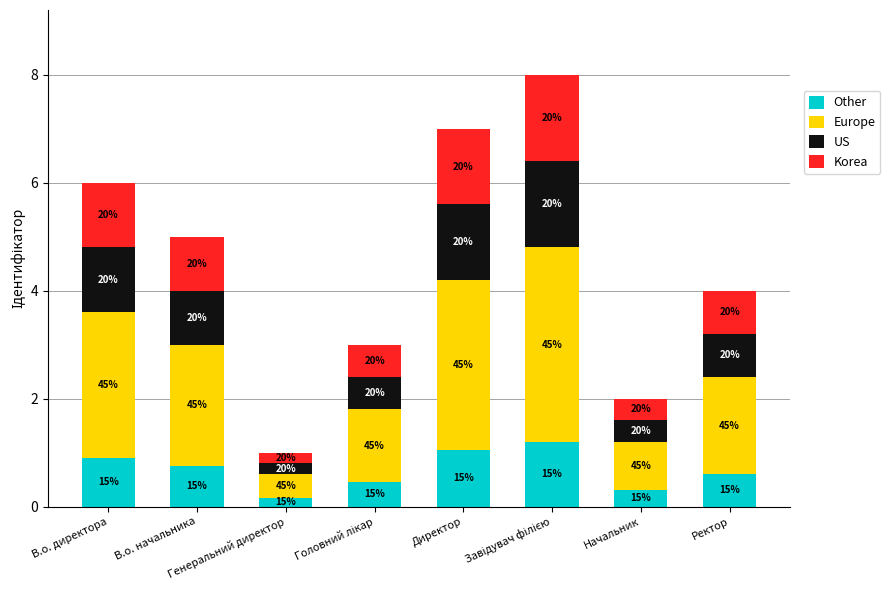

The value of Korea at Головний лікар is 0.6. True or false?

True